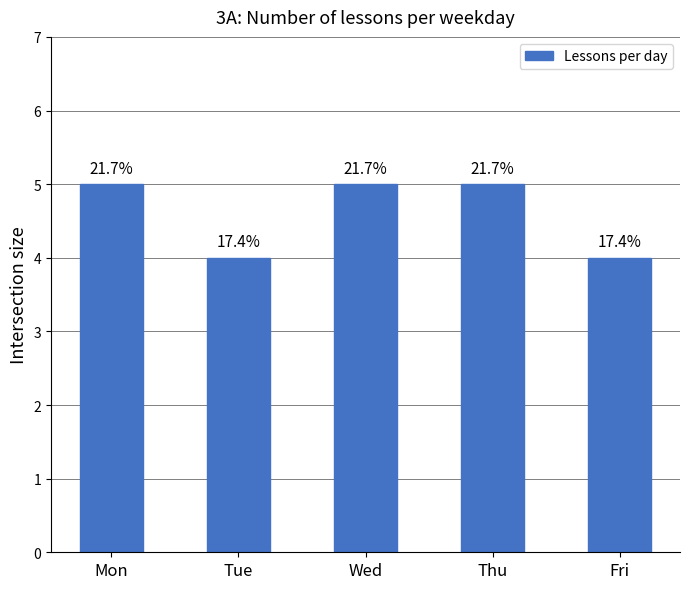

How many bars are there in total?

5